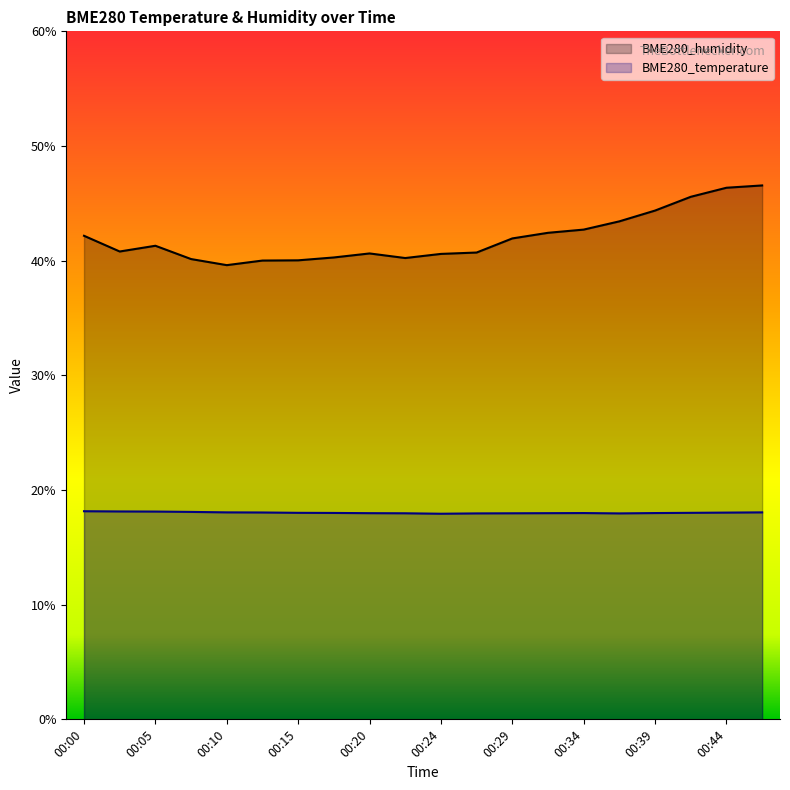

Reading right to left, what are all the values shown in this chart?

BME280_temperature: 00:46=18.1	00:44=18.0	00:41=18.0	00:39=18.0	00:37=18.0	00:34=18.0	00:32=18.0	00:29=18.0	00:27=18.0	00:24=17.9	00:22=18.0	00:20=18.0	00:17=18.0	00:15=18.0	00:12=18.0	00:10=18.1	00:07=18.1	00:05=18.1	00:03=18.1	00:00=18.1
BME280_humidity: 00:46=46.6	00:44=46.4	00:41=45.6	00:39=44.4	00:37=43.4	00:34=42.7	00:32=42.4	00:29=41.9	00:27=40.7	00:24=40.6	00:22=40.2	00:20=40.6	00:17=40.3	00:15=40.0	00:12=40.0	00:10=39.6	00:07=40.1	00:05=41.3	00:03=40.8	00:00=42.2